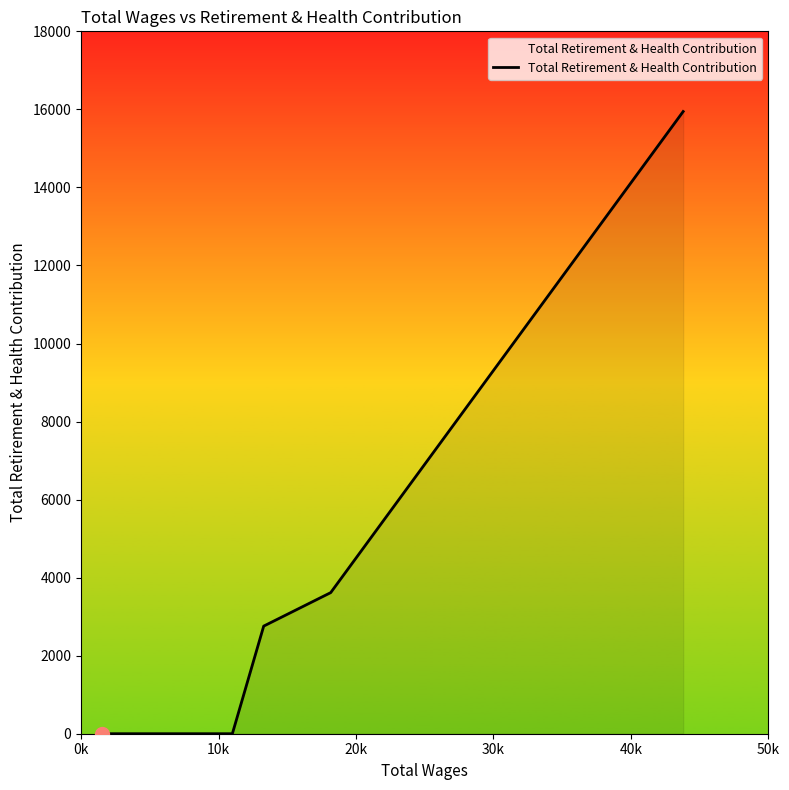

True or false: there are more than 2 points higher than both neighbors.

False